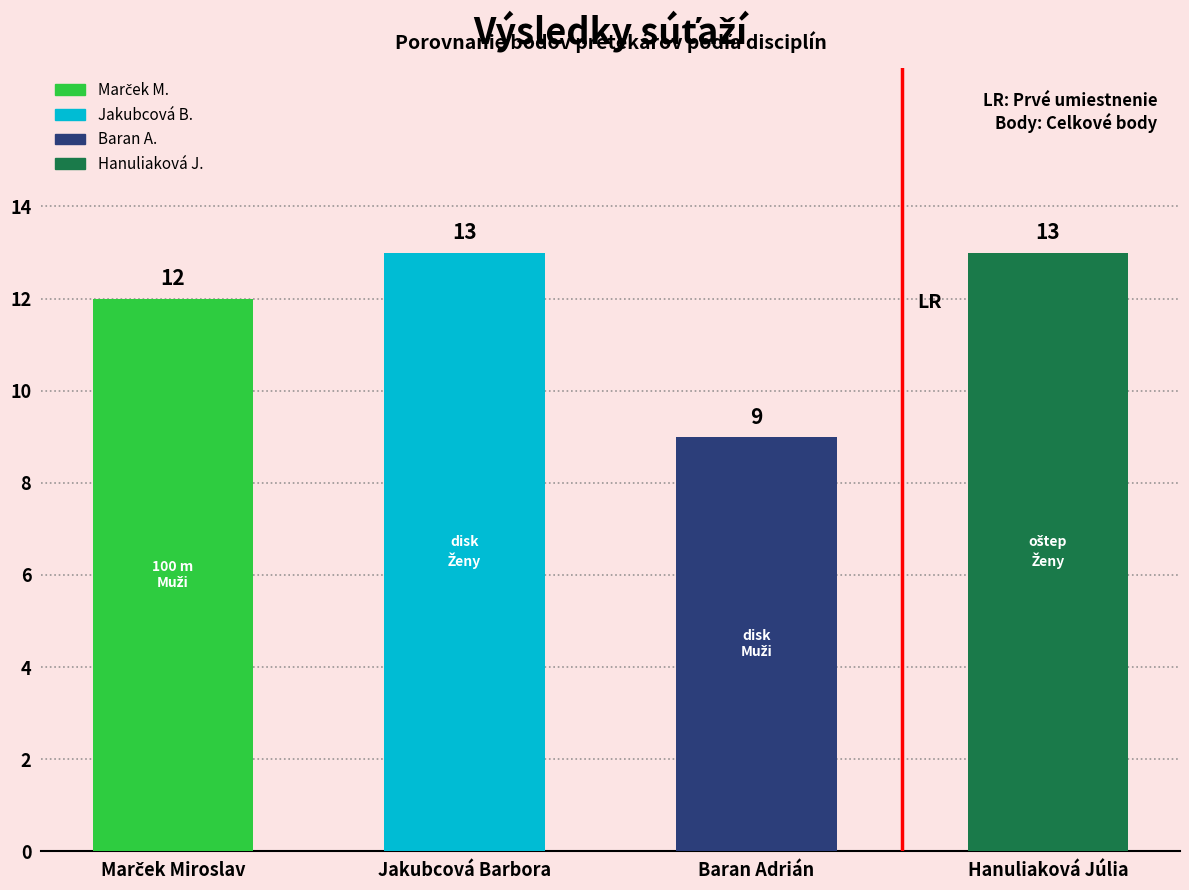

What is the maximum value shown in the chart?

13